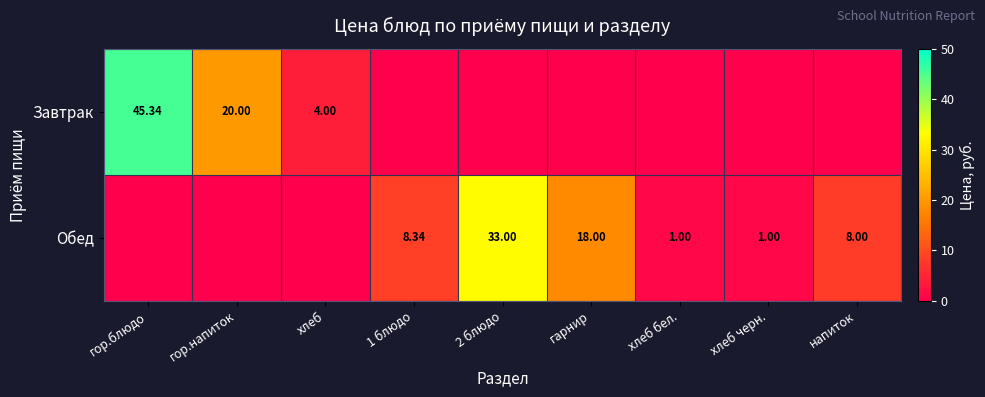

Is the value of Завтрак at гор.блюдо greater than the value of Обед at хлеб бел.?

Yes